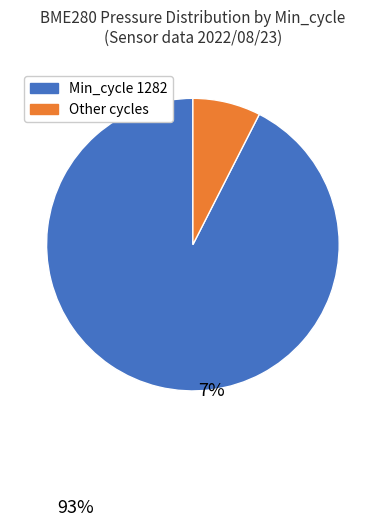

Does any single category account for the majority?

Yes